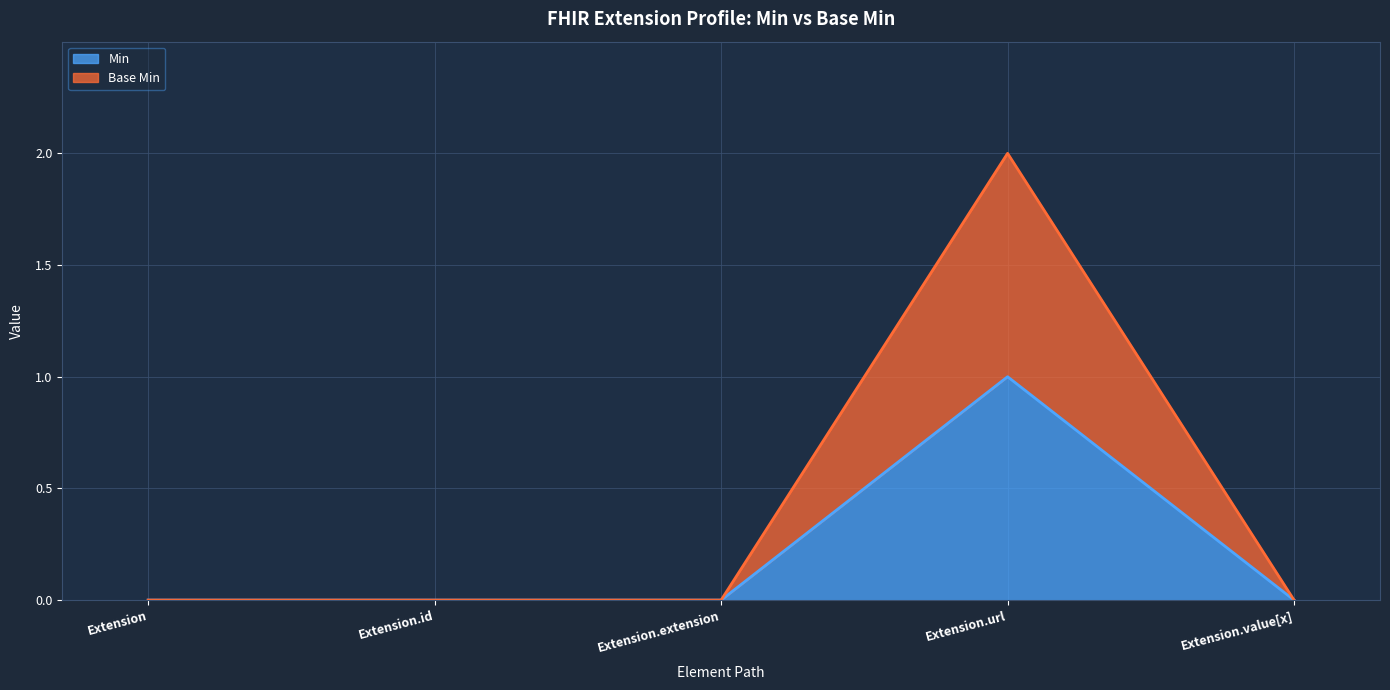

Reading left to right, what are all the values shown in this chart?

Min: 0	0	0	1	0
Base Min: 0	0	0	2	0